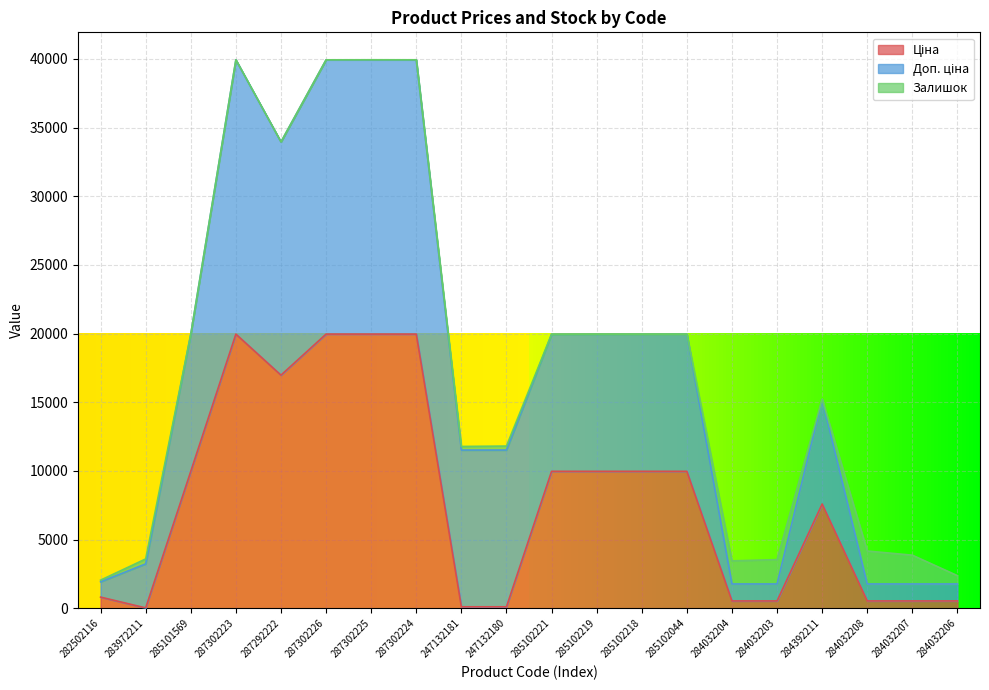

Rank the categories by Ціна value from highest to lowest.

287302223, 287302226, 287302225, 287302224, 287292222, 285101569, 285102221, 285102219, 285102218, 285102044, 284392211, 282502116, 284032204, 284032203, 284032208, 284032207, 284032206, 247132181, 247132180, 283972211